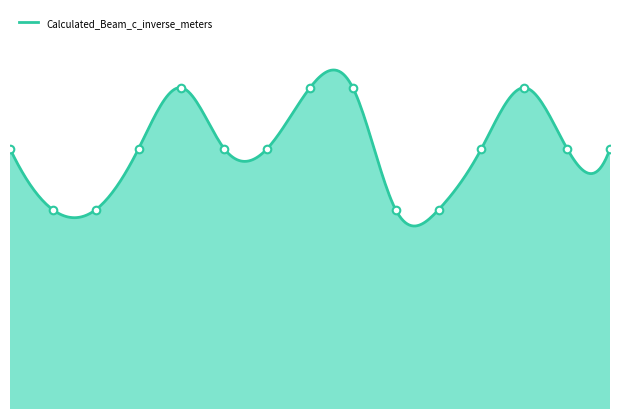

Which has a higher value, 2019-06-12T00:00:57 or 2019-06-12T00:31:11?

2019-06-12T00:00:57